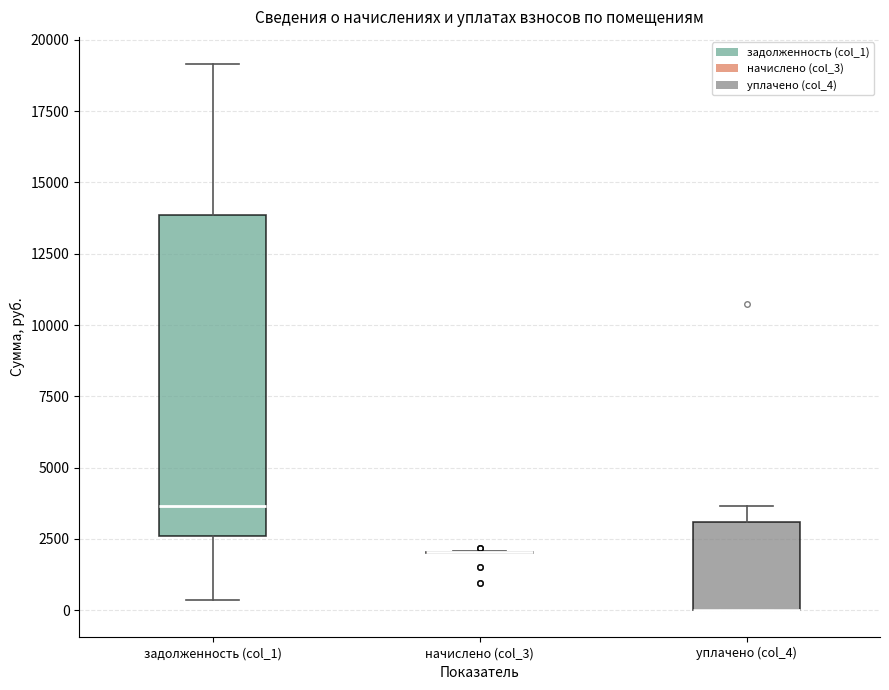

Reading left to right, read every box against the y-axis: the position of its median line, the range the box covers, and the ends of its whiskers. The values are not printed on the chart, so give them approximately, as read against the axis.

задолженность (col_1): median 3500, box 2500 to 14000, whiskers 500 to 19000
начислено (col_3): box collapsed to a line at 2000, whiskers 2000 to 2000
уплачено (col_4): median 0 (drawn on the box's lower edge), box 0 to 3000, whiskers 0 to 3500